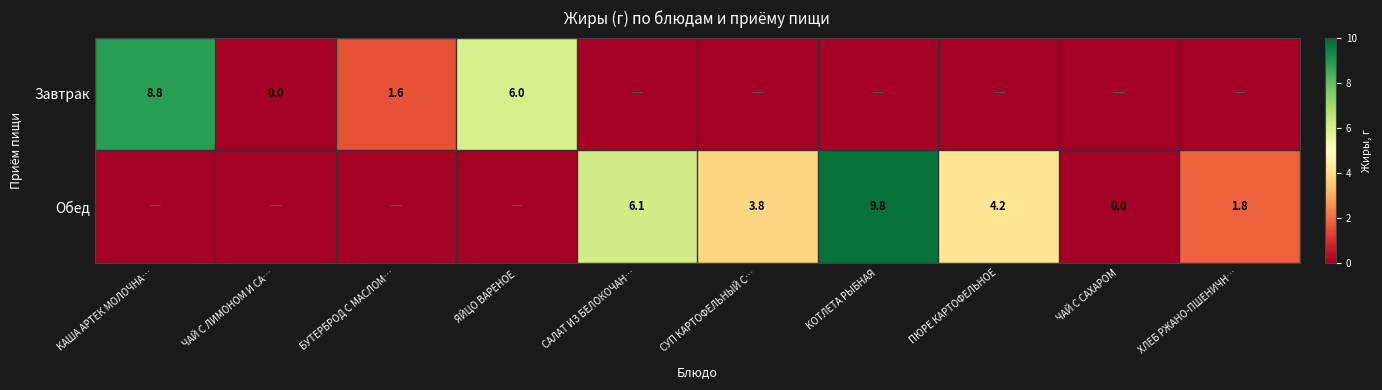

True or false: Обед has a value of 6.1 at САЛАТ ИЗ БЕЛОКОЧАН….

True